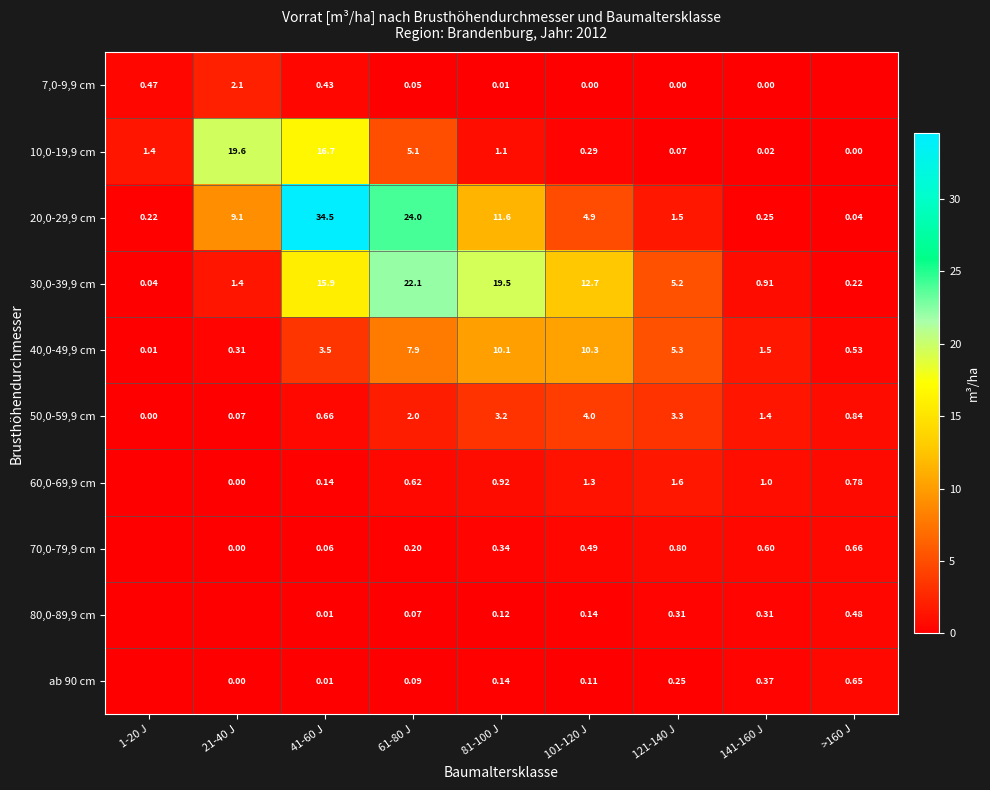

How many data points does each series have?

9